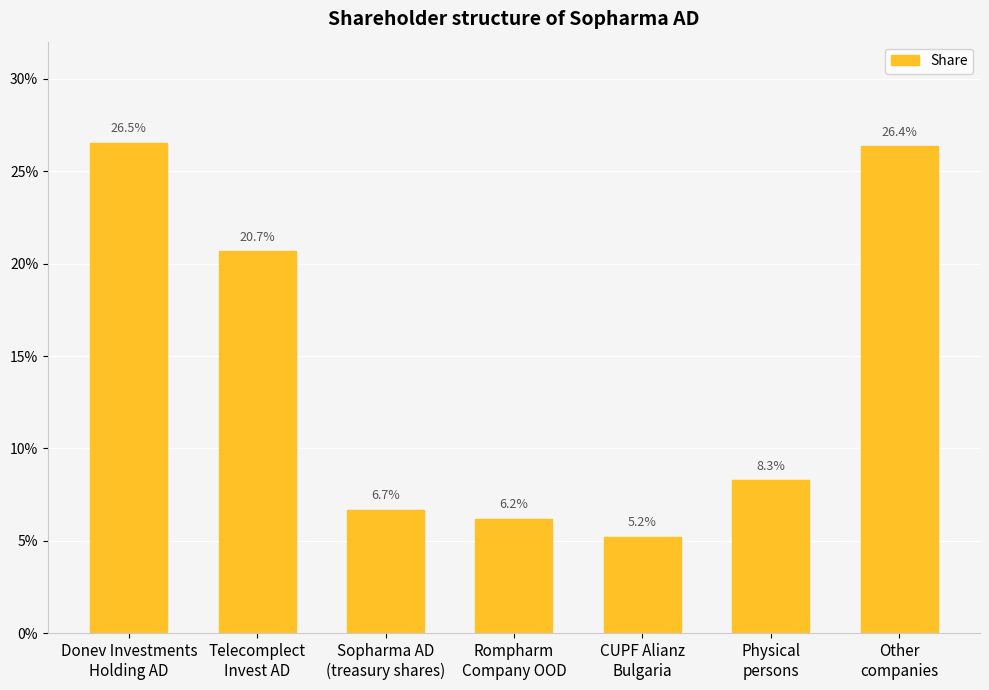

Reading left to right, extract all data points from this chart.

0.3	0.2	0.1	0.1	0.1	0.1	0.3